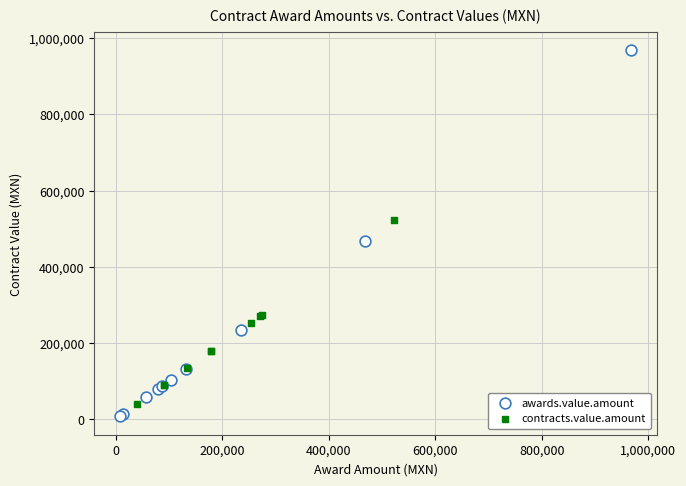

Which series has the widest spread of Y values?

awards.value.amount